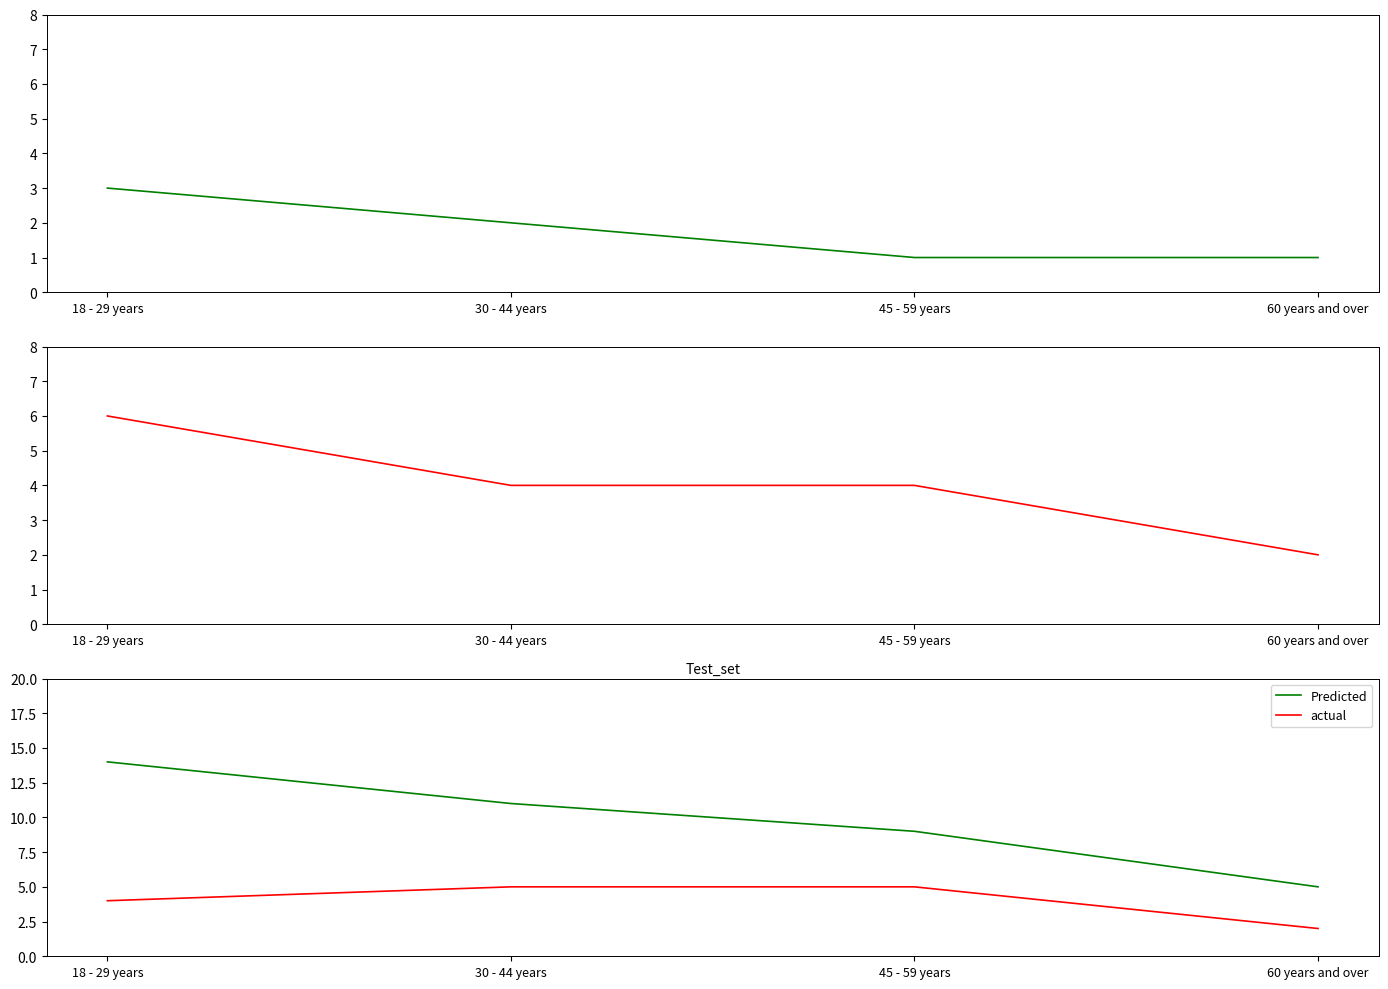

True or false: Non-violent theft has more than 1 interior local peaks.

False